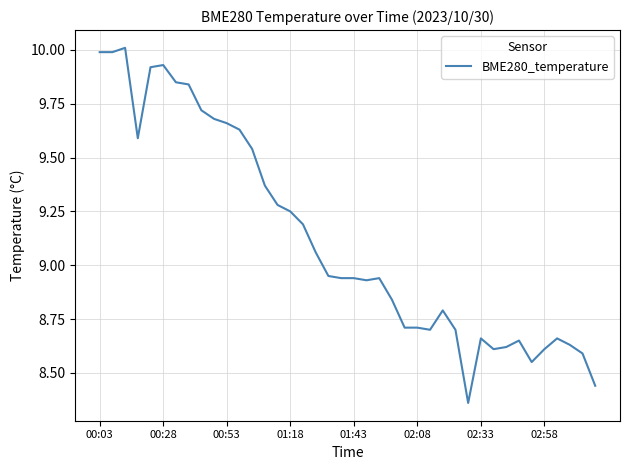

Does the chart have visible grid lines?

Yes